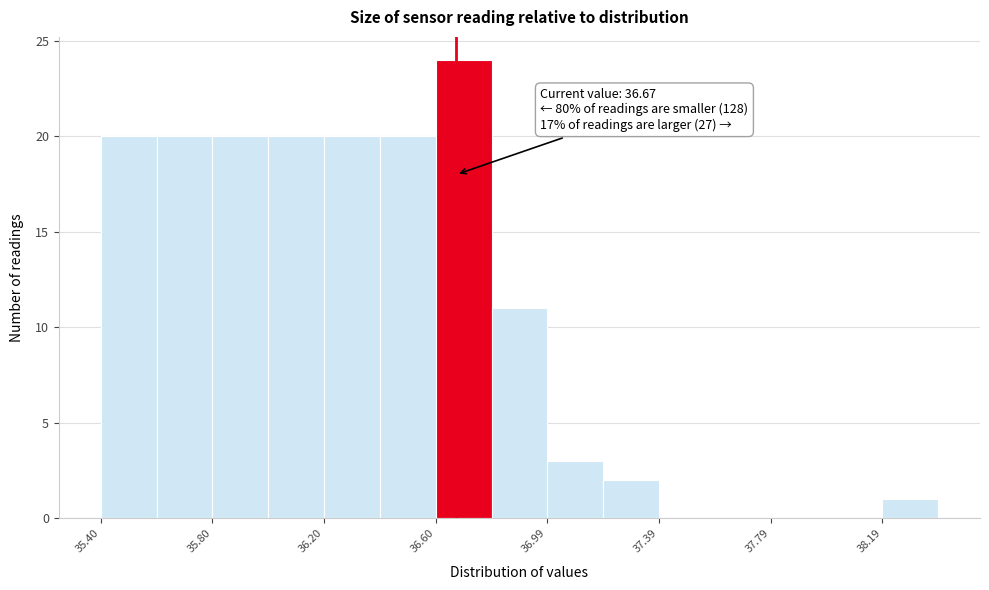

Read against the x-axis, roughly where is the centre of the tallest bar?

36.70